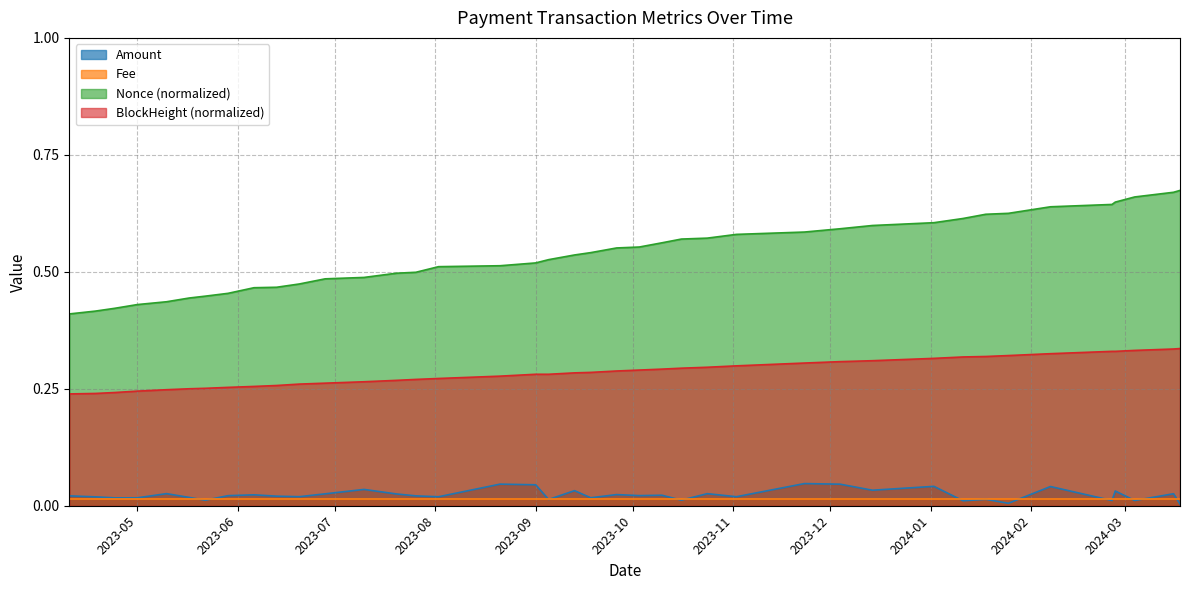

Which series has the largest total across all categories?

Nonce (normalized)